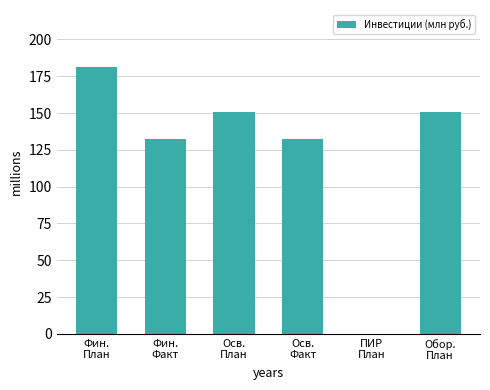

What is the sum of all values?

747.5